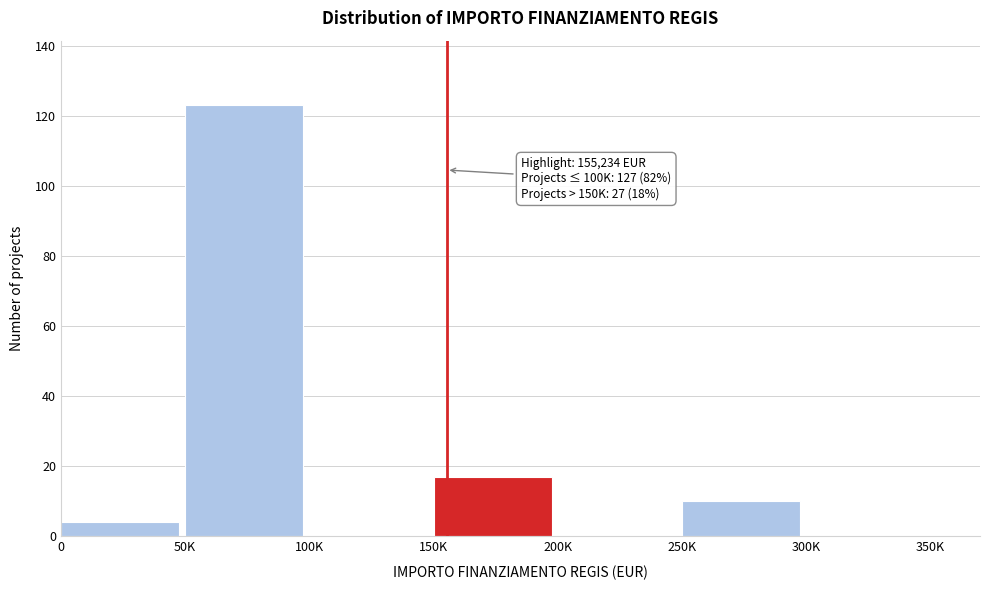

What is the change in value from 150K to 250K?

-7